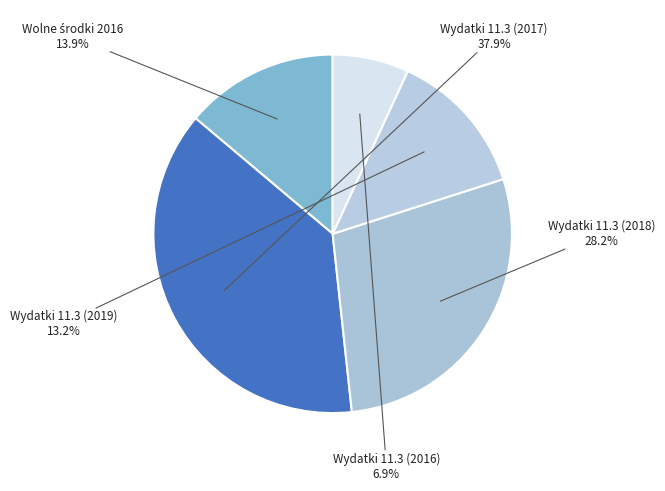

Combined, what portion of the pie is Wydatki 11.3 (2019) and Wydatki 11.3 (2016)?

20.1%